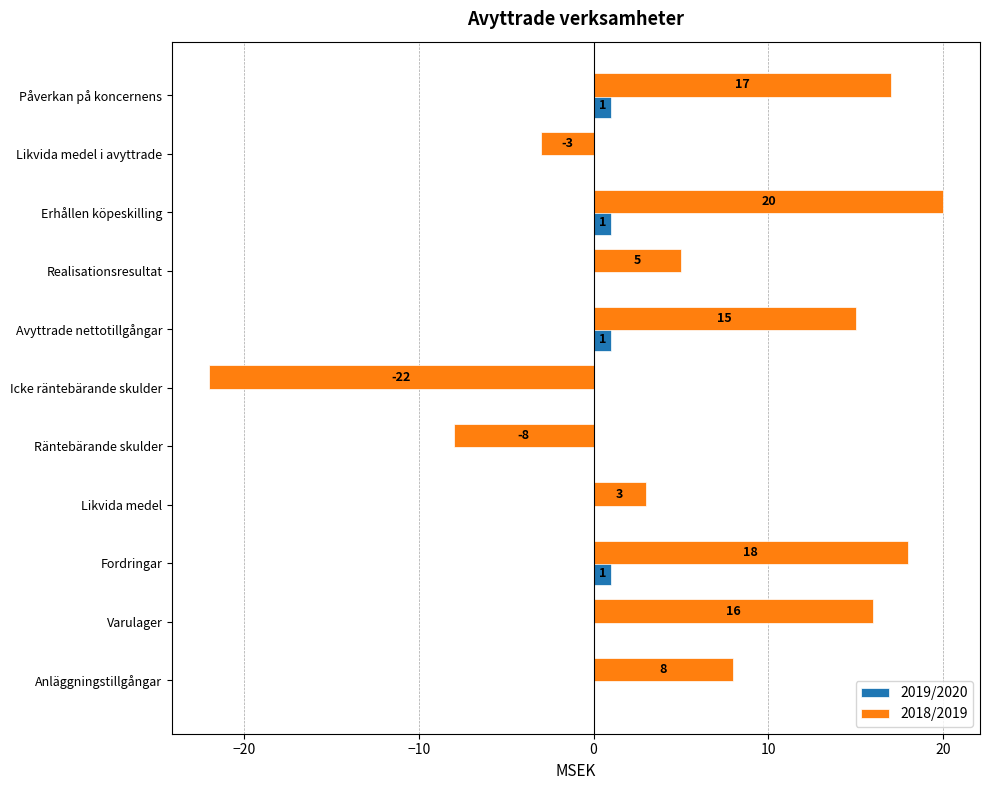

Between Anläggningstillgångar and Realisationsresultat, which series saw the biggest shift?

2018/2019